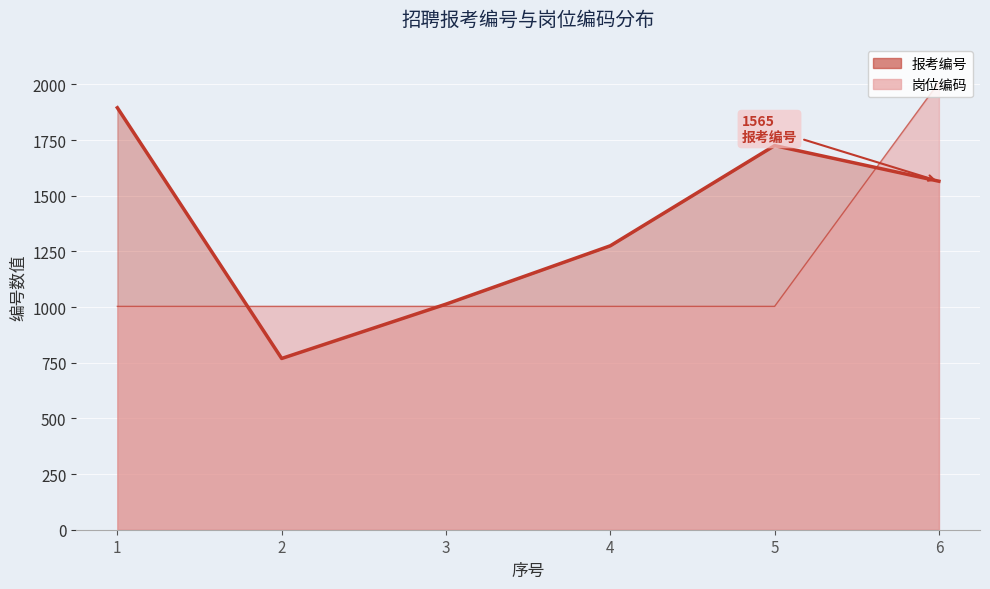

True or false: 岗位编码 has more than 0 points higher than both neighbors.

False